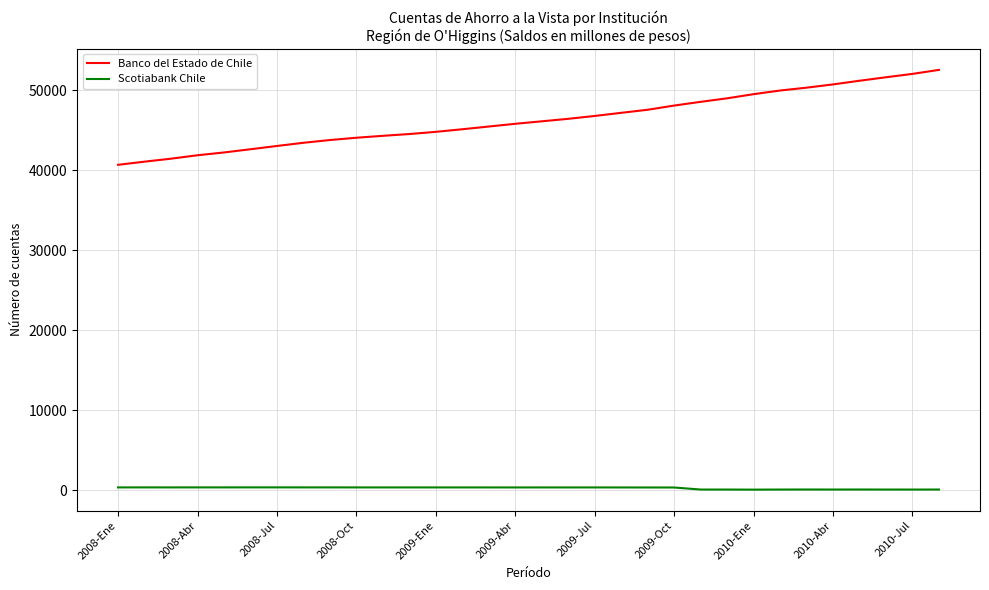

Rank the series by their average value, from highest to lowest.

Banco del Estado de Chile, Scotiabank Chile